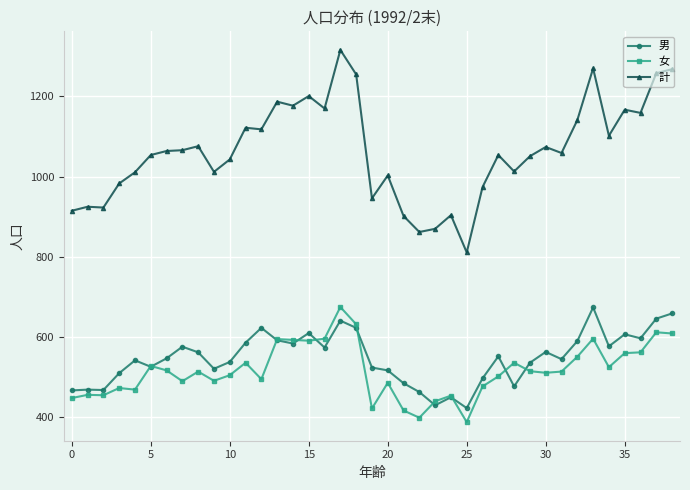

Which series has the largest total across all categories?

計